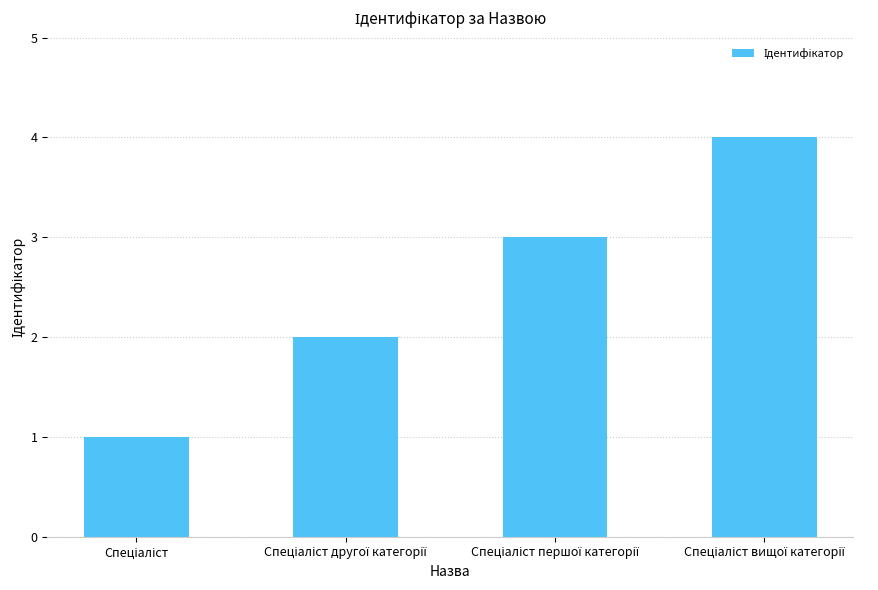

Reading left to right, what are all the values shown in this chart?

1	2	3	4